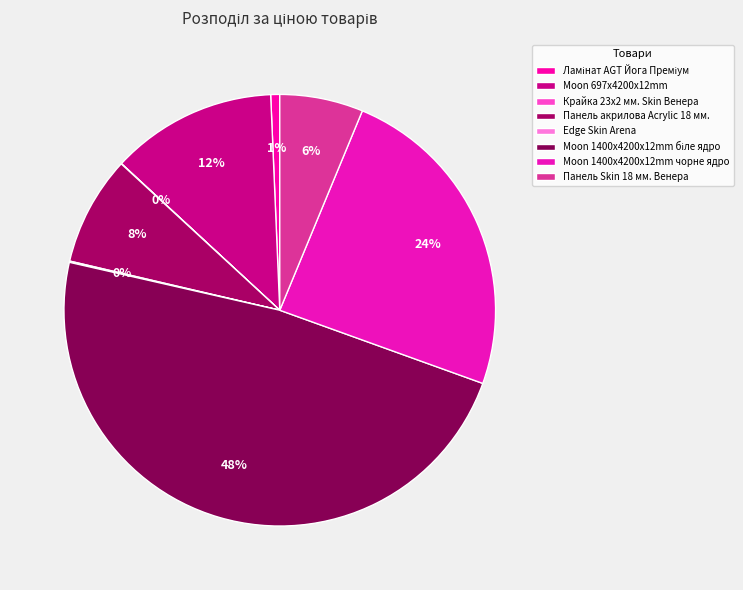

Do Moon 1400x4200x12mm чорне ядро and Moon 1400x4200x12mm біле ядро together represent more than half of the pie?

Yes